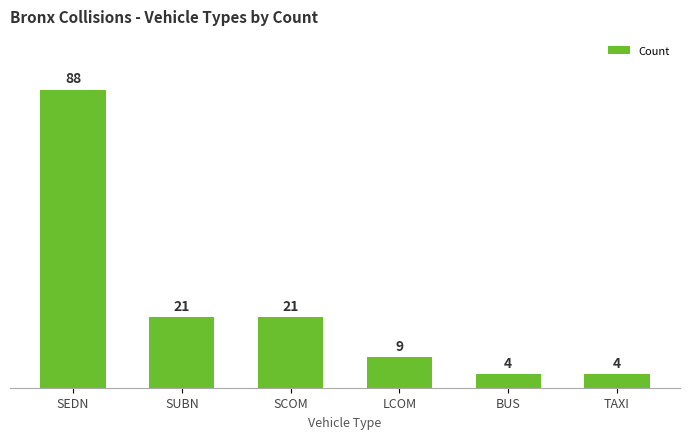

Which category has the highest value across all series?

SEDN